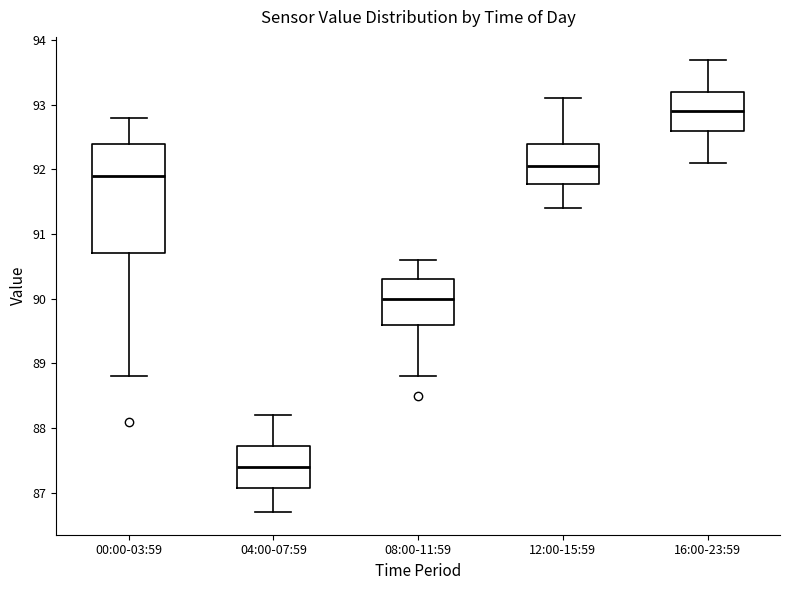

Where does the upper whisker of the box for 16:00-23:59 end on the y-axis? The values are not printed on the chart, so give them approximately, as read against the axis.

93.7